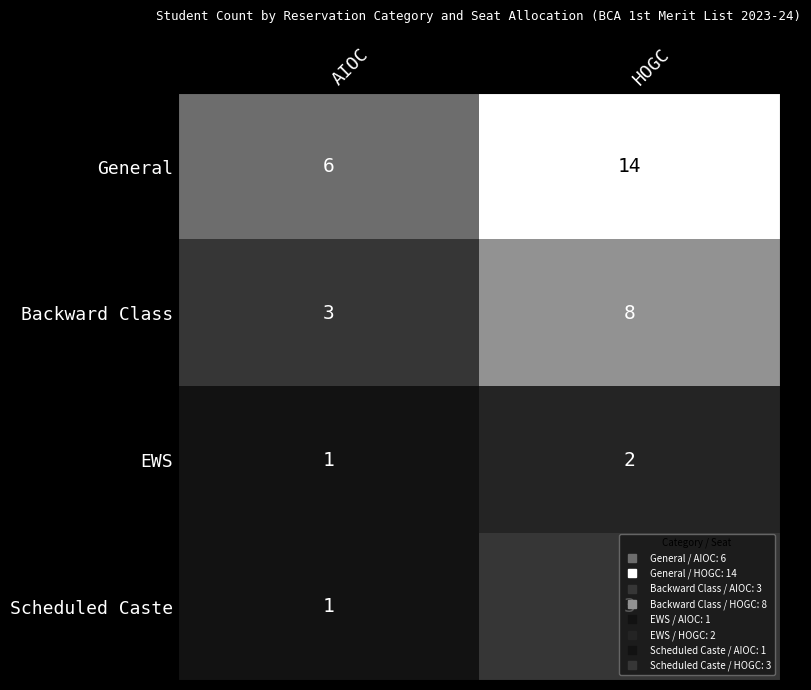

How many data points in Backward Class are less than 8?

1